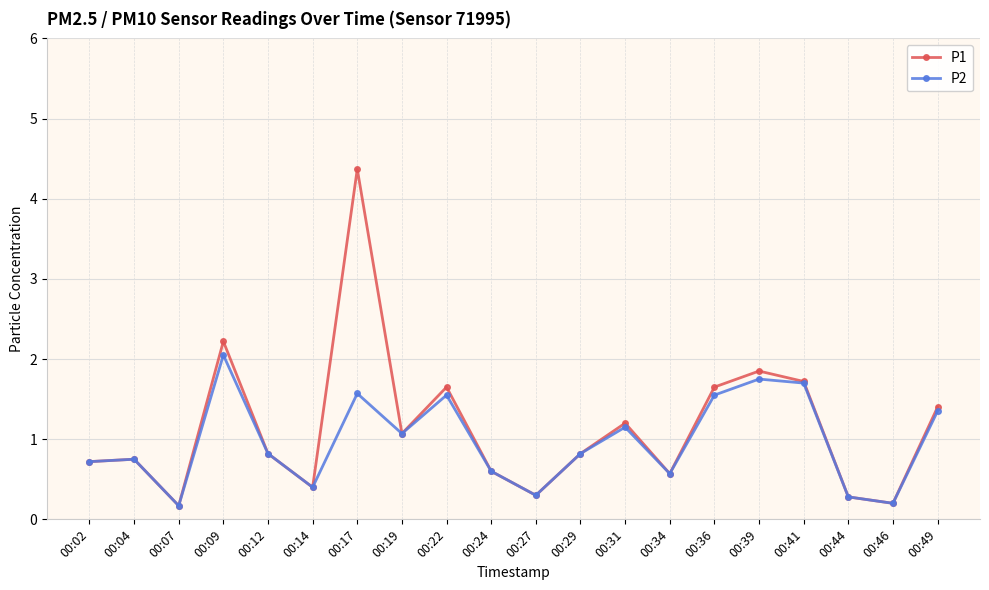

In P2, how many points are higher than both neighbors (excluding endpoints)?

6